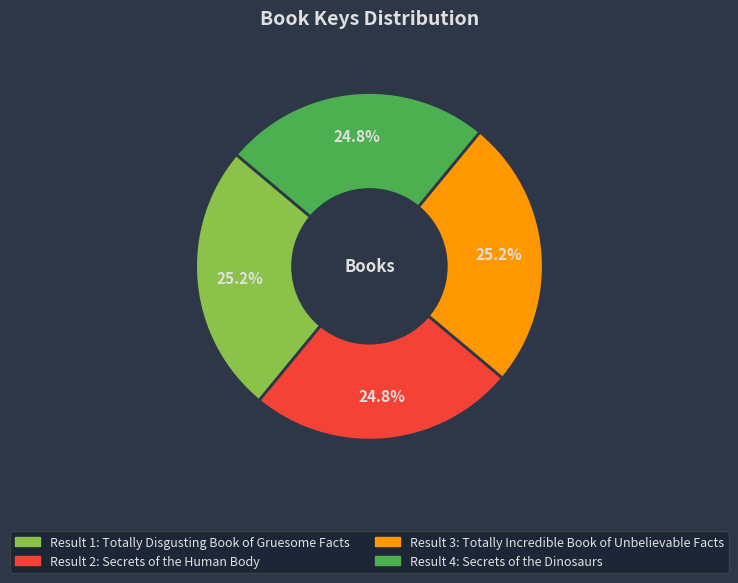

Is there any slice that represents more than half of the pie?

No